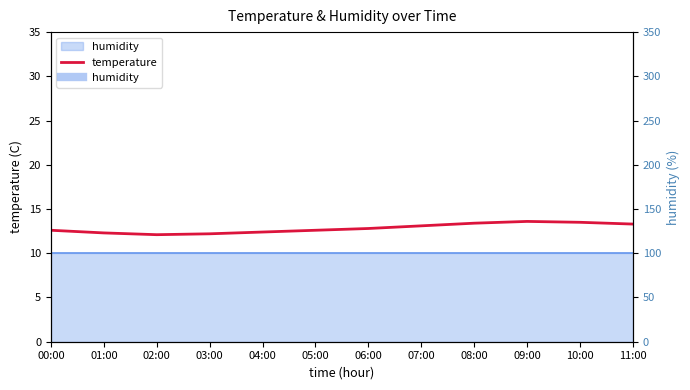

Rank the categories by value from lowest to highest.

02:00, 03:00, 01:00, 04:00, 00:00, 05:00, 06:00, 07:00, 11:00, 08:00, 10:00, 09:00